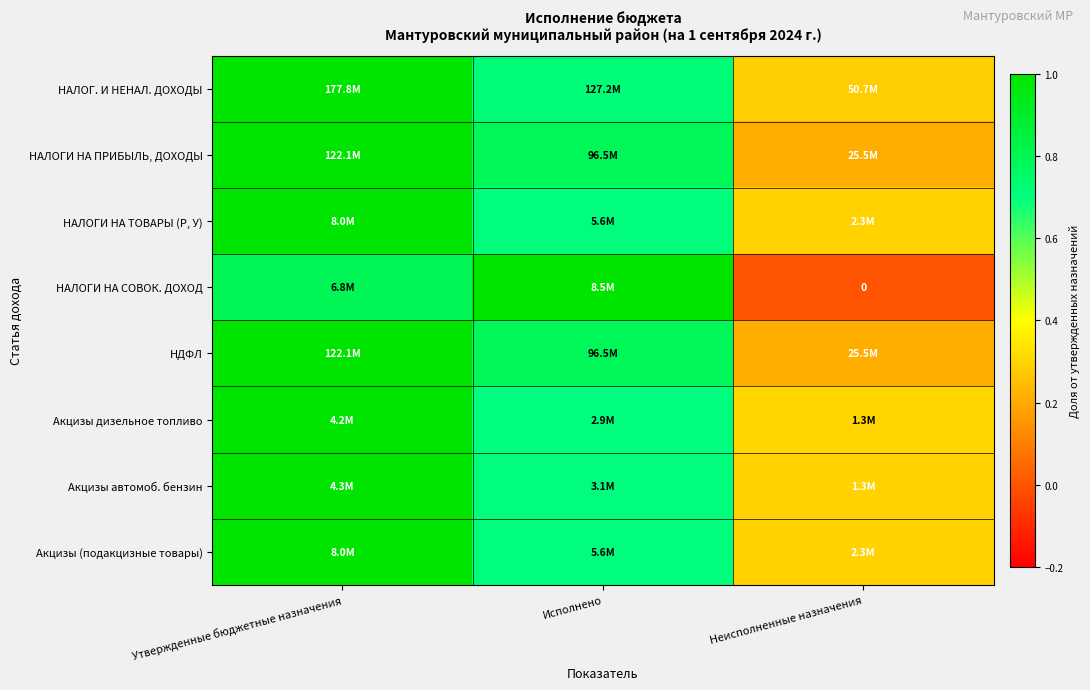

Count the Акцизы (подакцизные товары) values in the range 0 to 1.

3